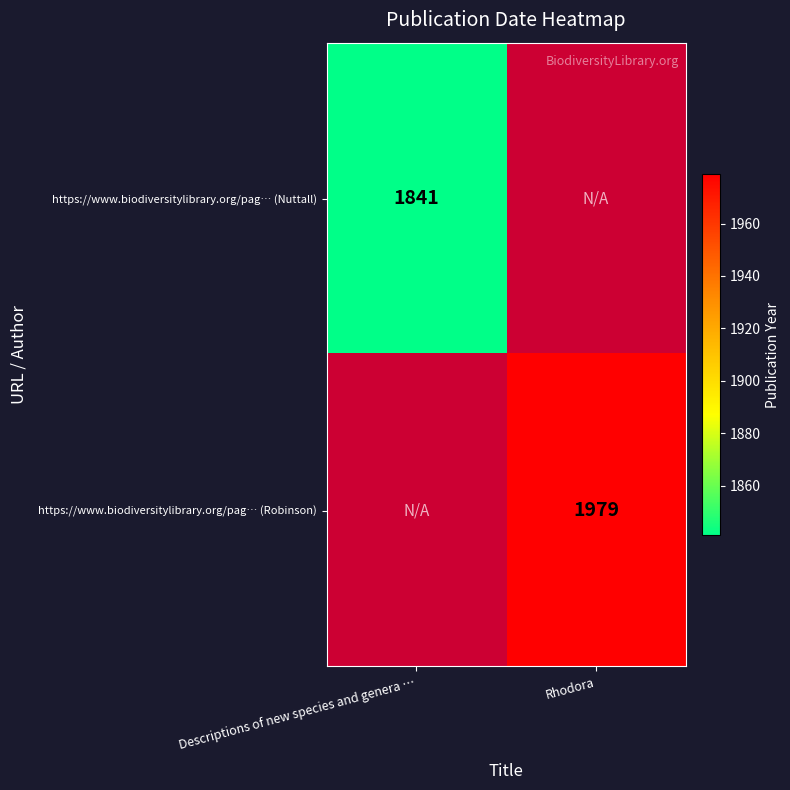

How many distinct data groups are displayed?

2